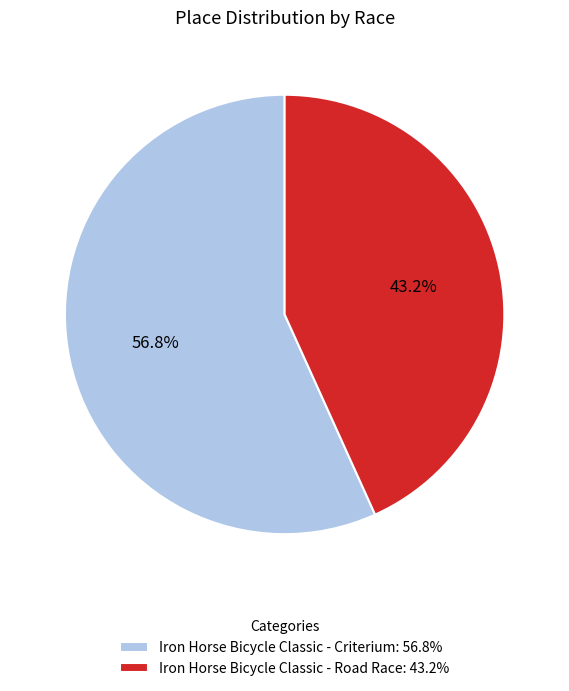

Approximately how many times larger is the value at Iron Horse Bicycle Classic - Road Race compared to Iron Horse Bicycle Classic - Criterium?

0.8